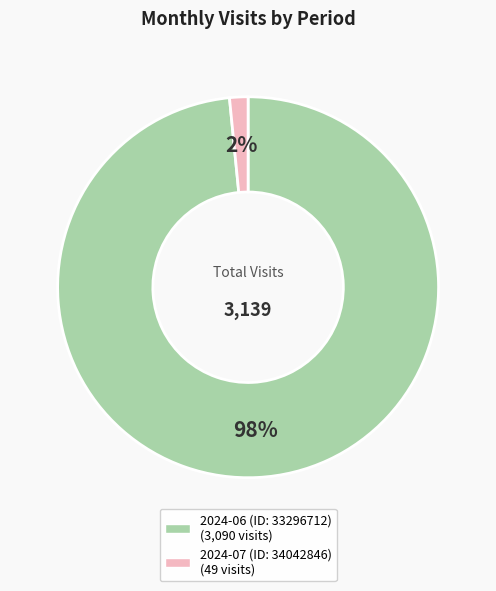

Is it true that 2024-07 (ID: 34042846) is 2% of the pie?

True